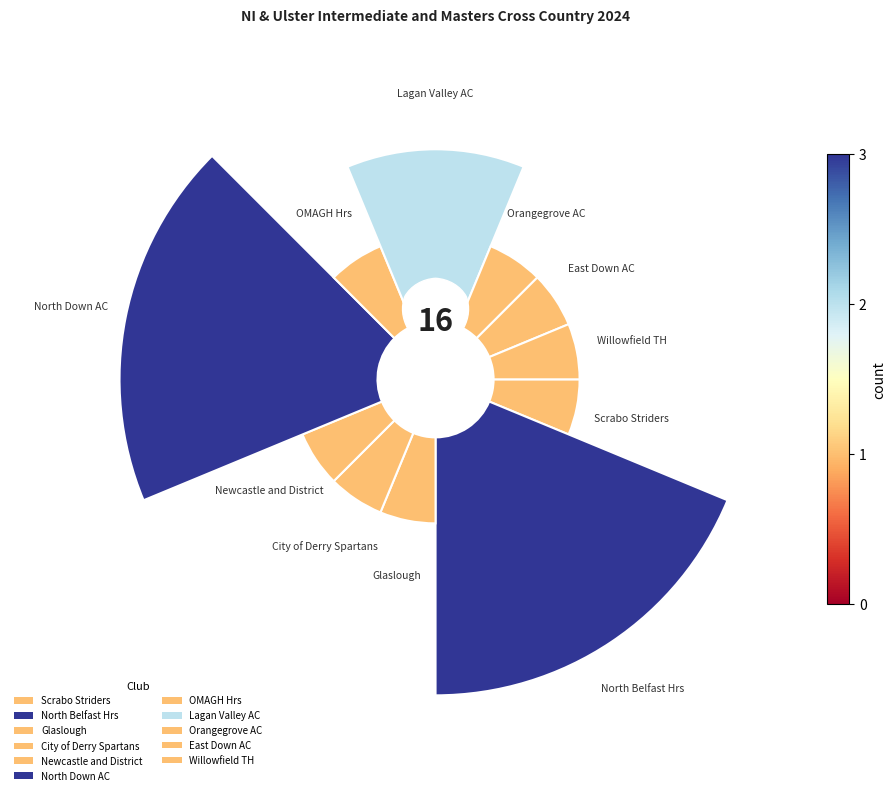

Approximately how many times larger is the value at North Belfast Hrs compared to Newcastle and District?

3.0